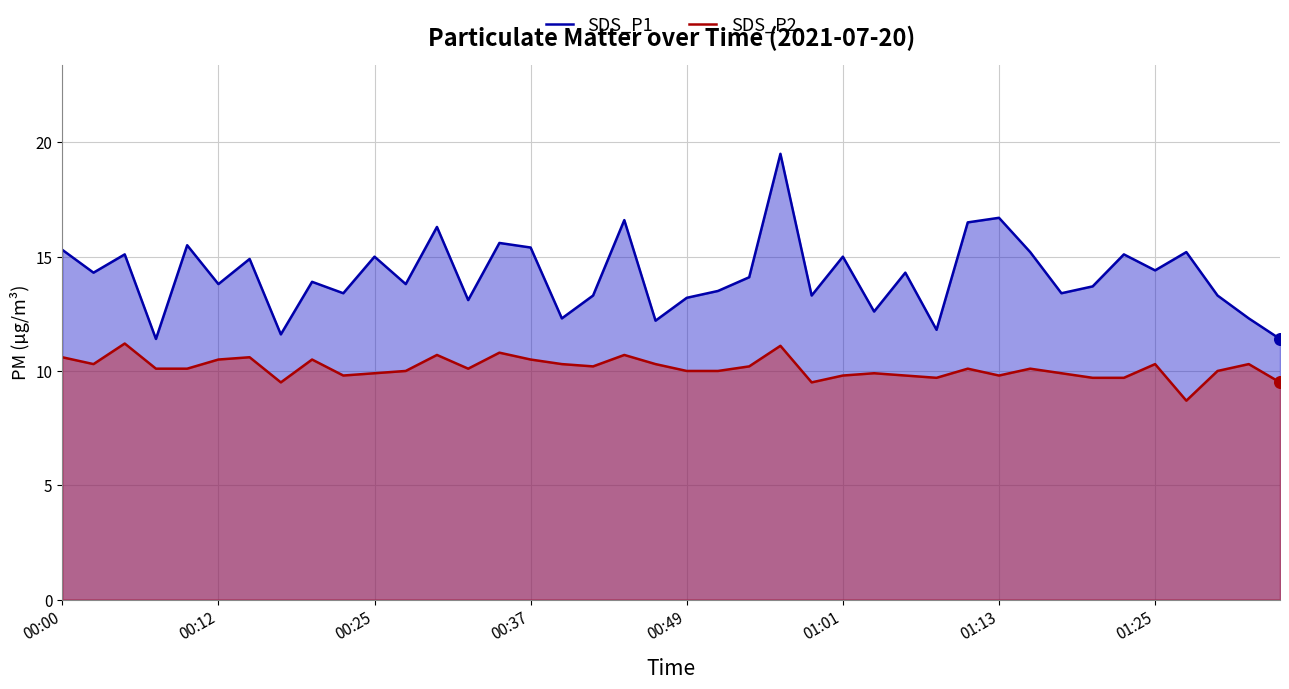

Is the value of SDS_P2 at 17 greater than the value of SDS_P1 at 14?

No